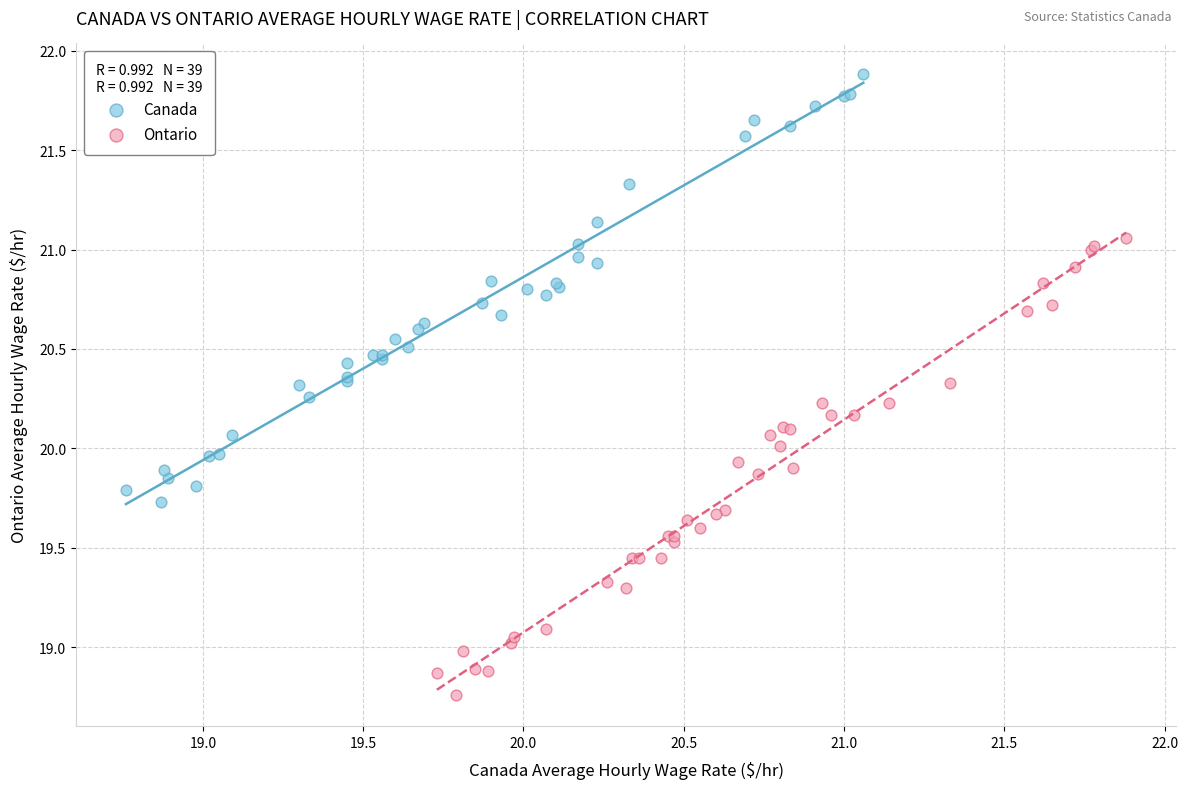

What are all the series names shown in the legend?

Canada, Ontario